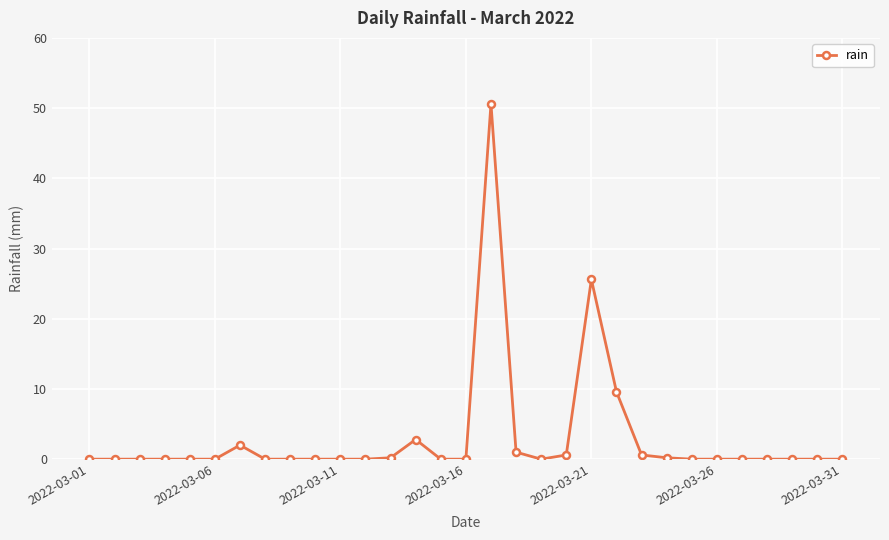

What is the average value?

3.0